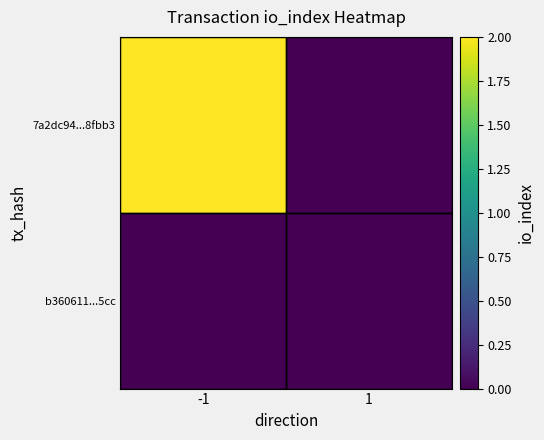

Reading right to left, transcribe all the data shown in this chart.

7a2dc94...8fbb3: 1=0	-1=2
b360611...5cc: 1=0	-1=0